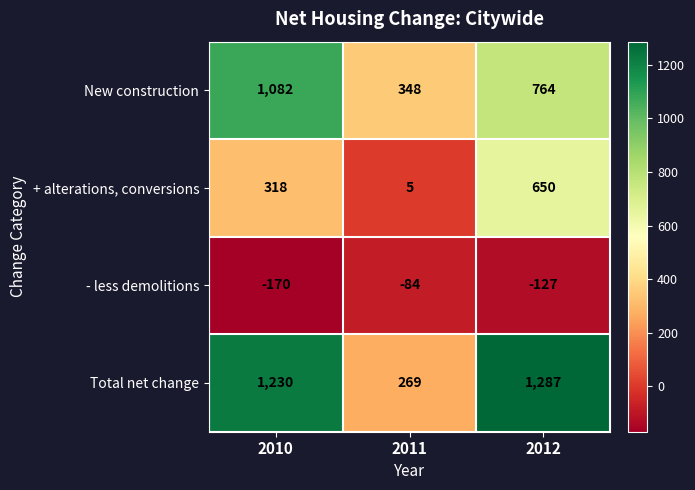

What is the approximate value of - less demolitions at 2010?

-170